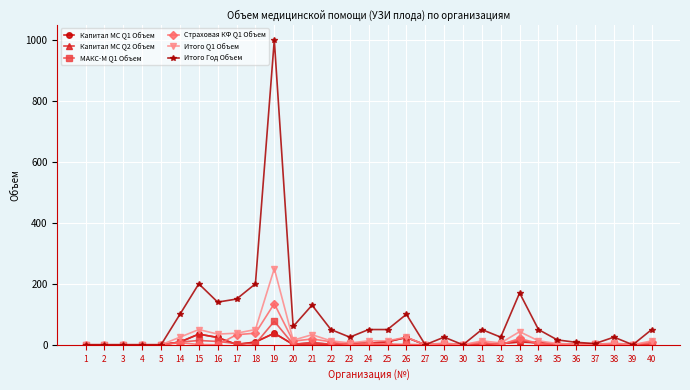

Where does the Страховая КФ Q1 Объем series first go above 1?

14